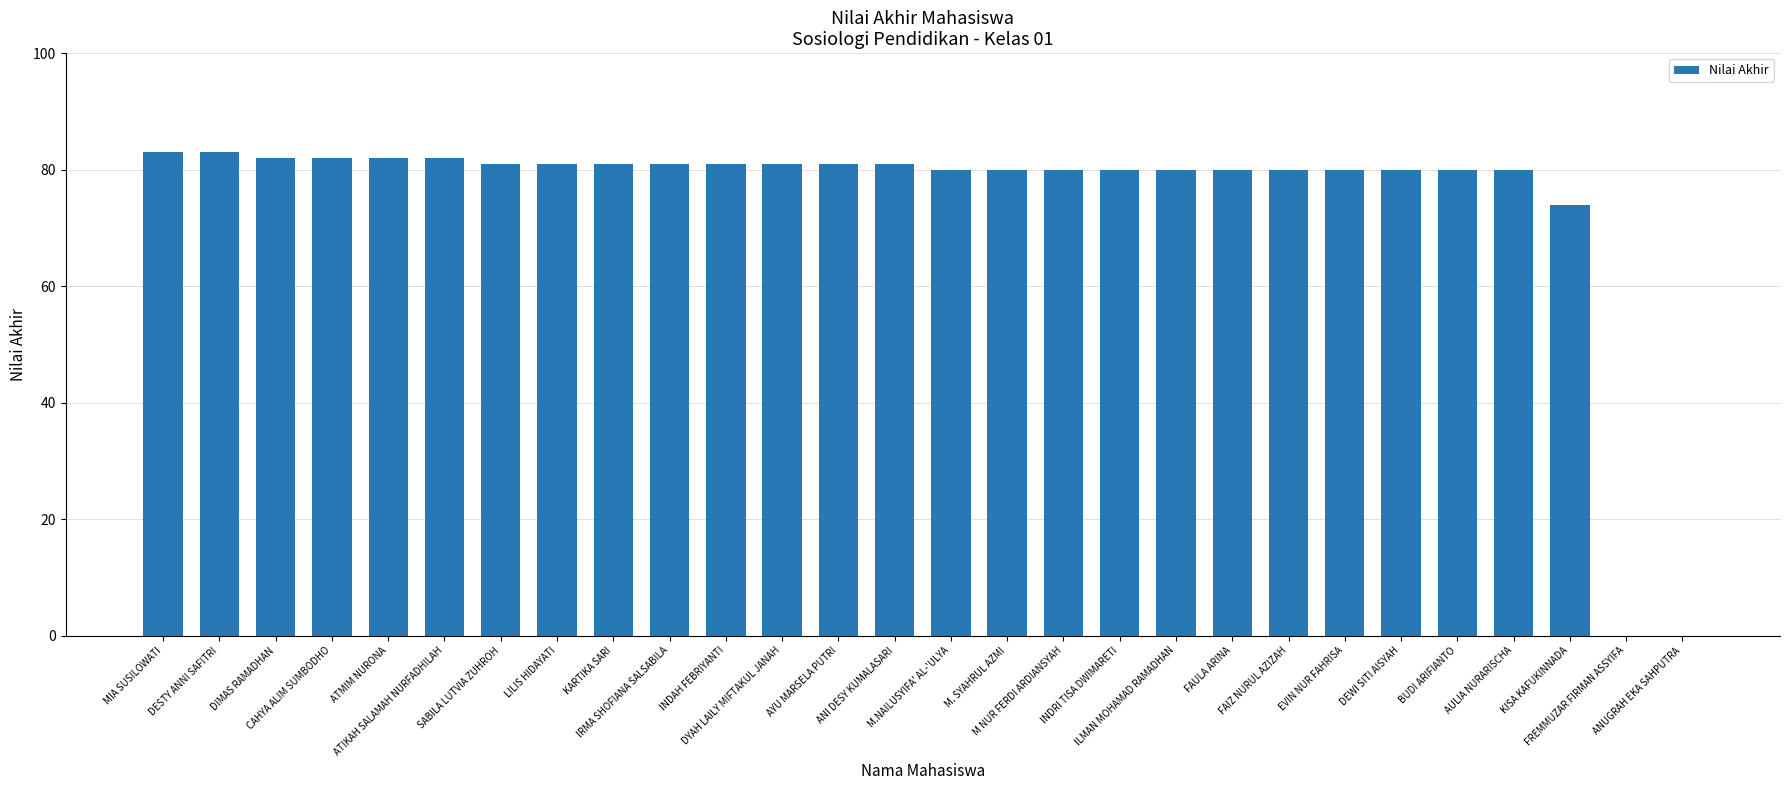

Where is the data nearest to the value 41?

KISA KAFUKINNADA